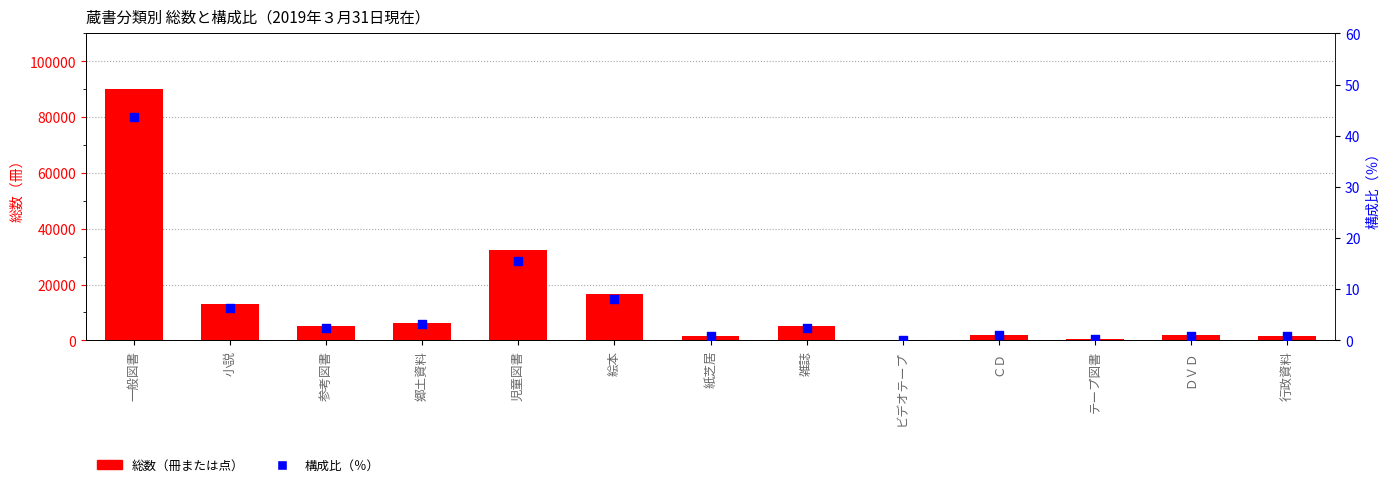

Which series reaches the maximum Y coordinate?

総数（冊または点）